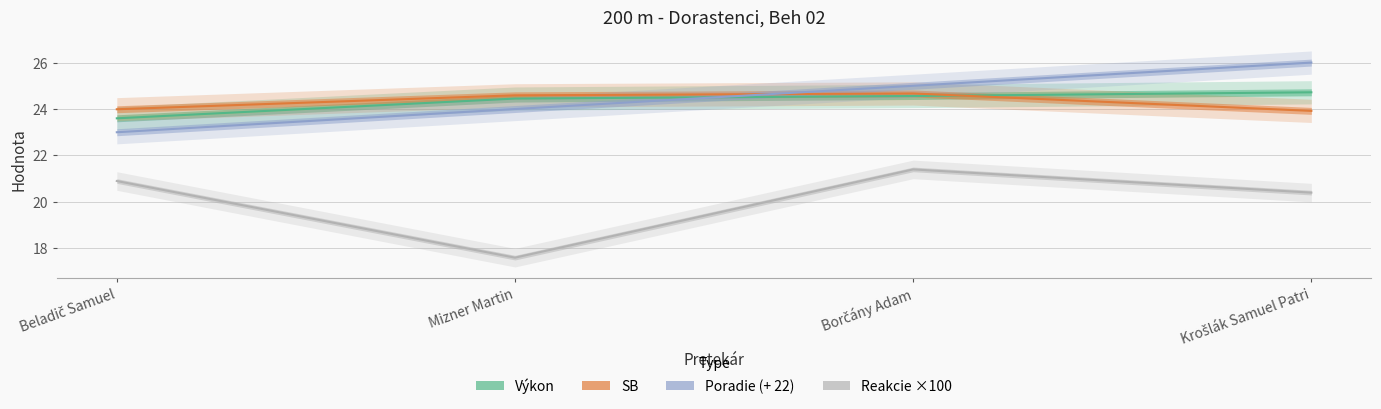

Reading left to right, transcribe all the data shown in this chart.

Výkon: Beladič Samuel=23.6	Mizner Martin=24.4	Borčány Adam=24.6	Krošlák Samuel Patri=24.7
SB: Beladič Samuel=24.0	Mizner Martin=24.6	Borčány Adam=24.7	Krošlák Samuel Patri=23.9
Poradie (+ 22): Beladič Samuel=23.0	Mizner Martin=24.0	Borčány Adam=25.0	Krošlák Samuel Patri=26.0
Reakcie ×100: Beladič Samuel=20.9	Mizner Martin=17.6	Borčány Adam=21.4	Krošlák Samuel Patri=20.4